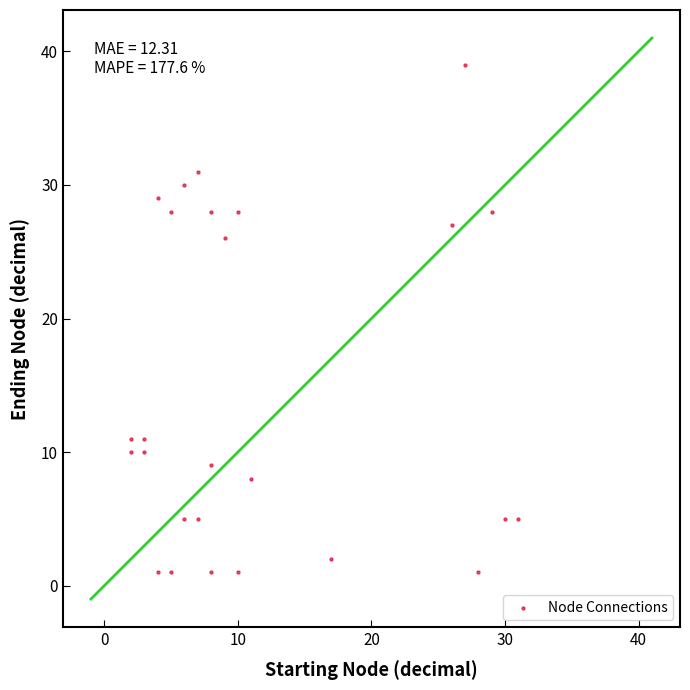

What Y value in the scatter plot is closest to 20?

26